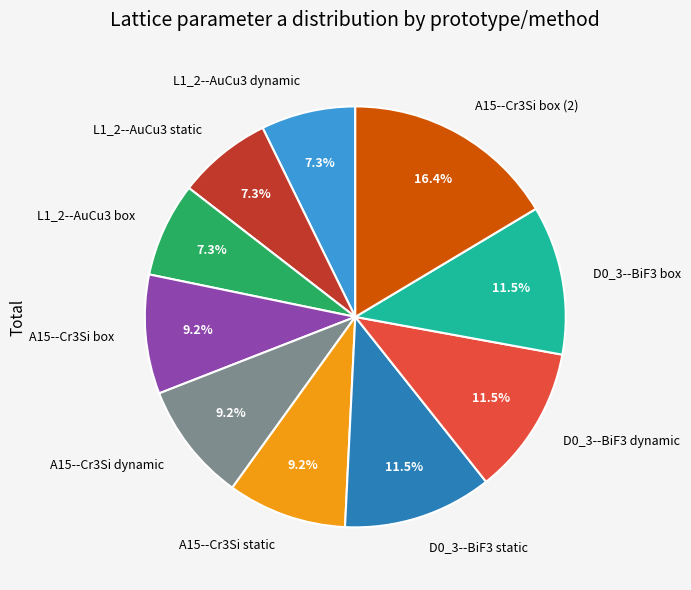

Is it true that A15--Cr3Si static is 9% of the pie?

True